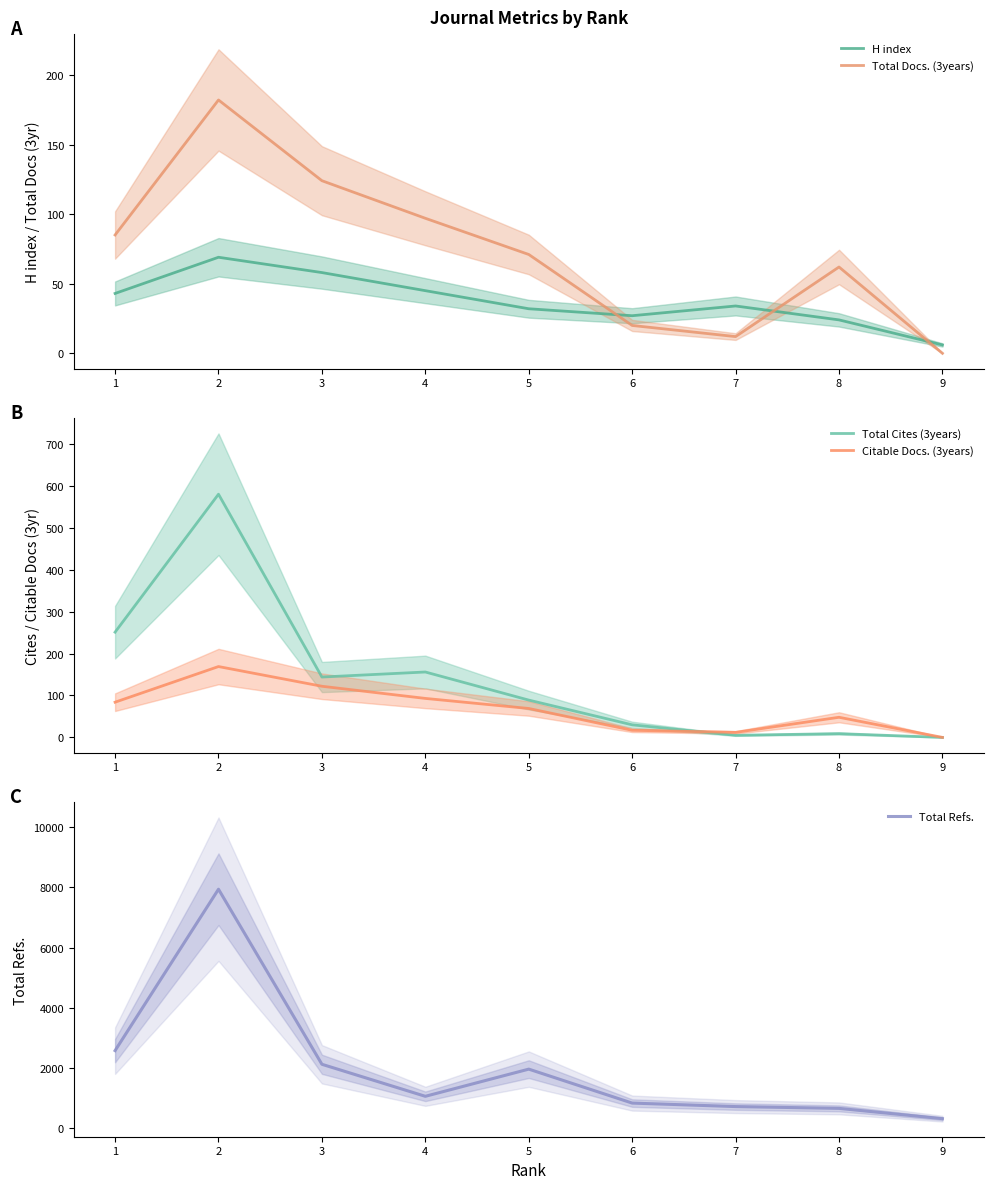

At 5, list the series in order from largest to smallest.

Total Refs., Total Cites (3years), Total Docs. (3years), Citable Docs. (3years), H index